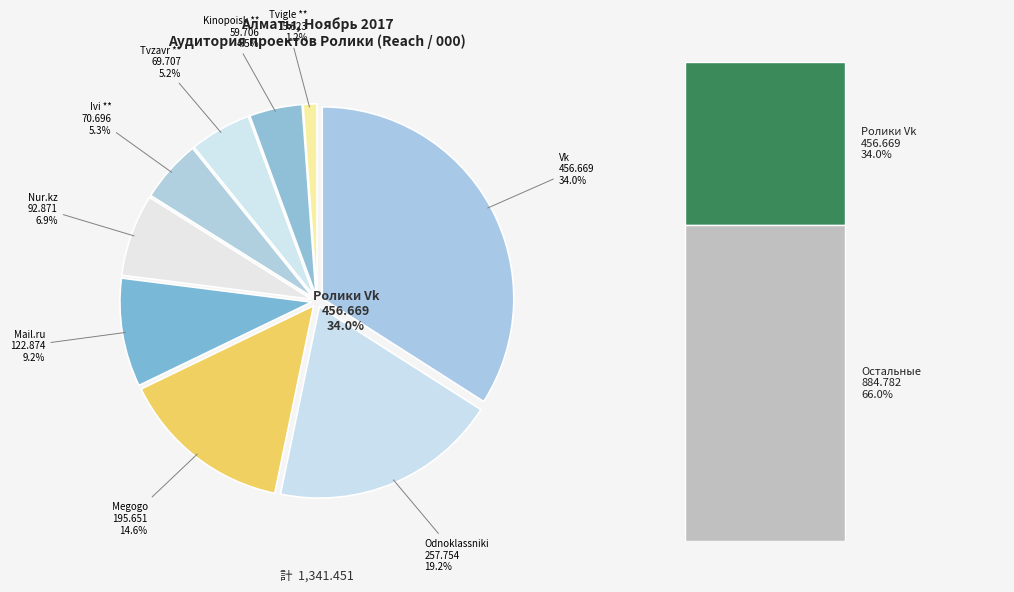

To the nearest percent, what is the combined percentage of Ролики Nur.kz and Ролики Vk?

41%